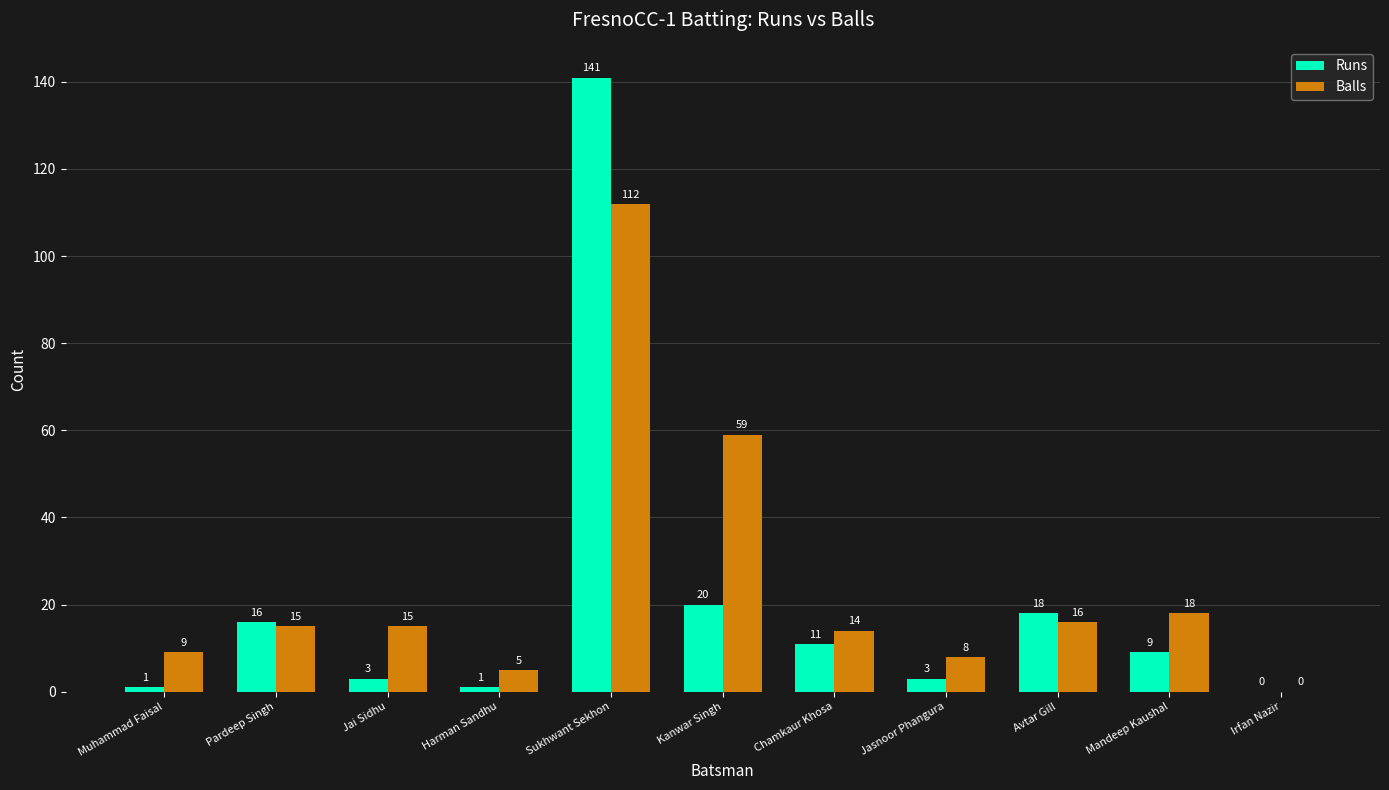

How many categories are shown in the chart?

11